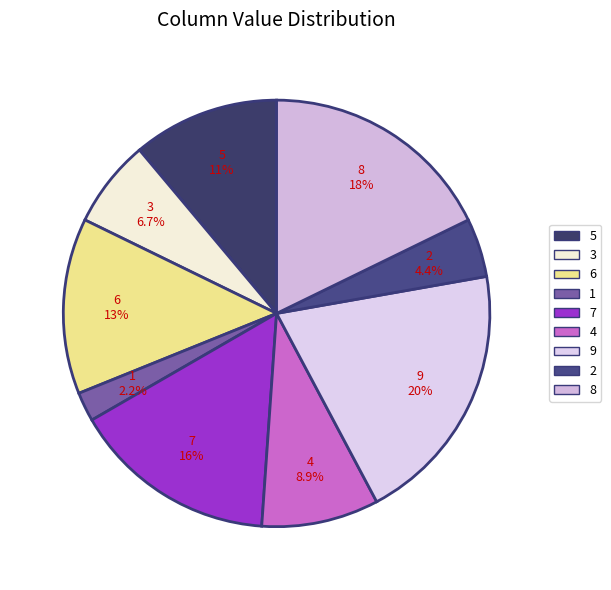

Does any single category account for the majority?

No